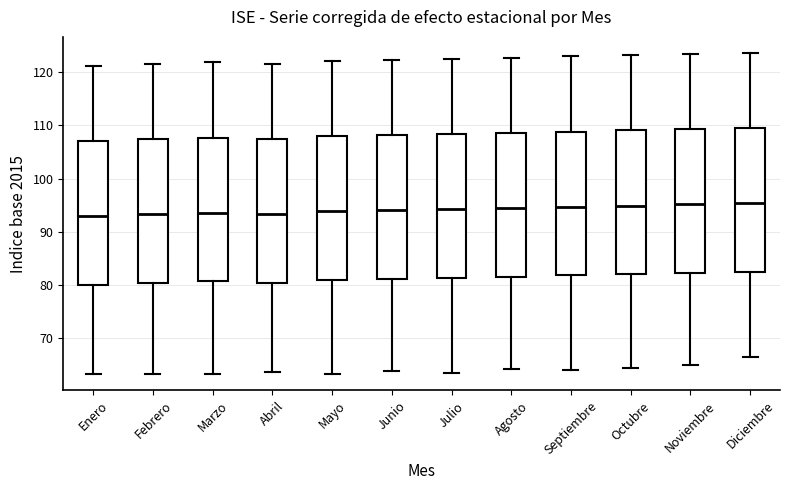

Where is the lower edge of the box for Mayo on the y-axis? The values are not printed on the chart, so give them approximately, as read against the axis.

81